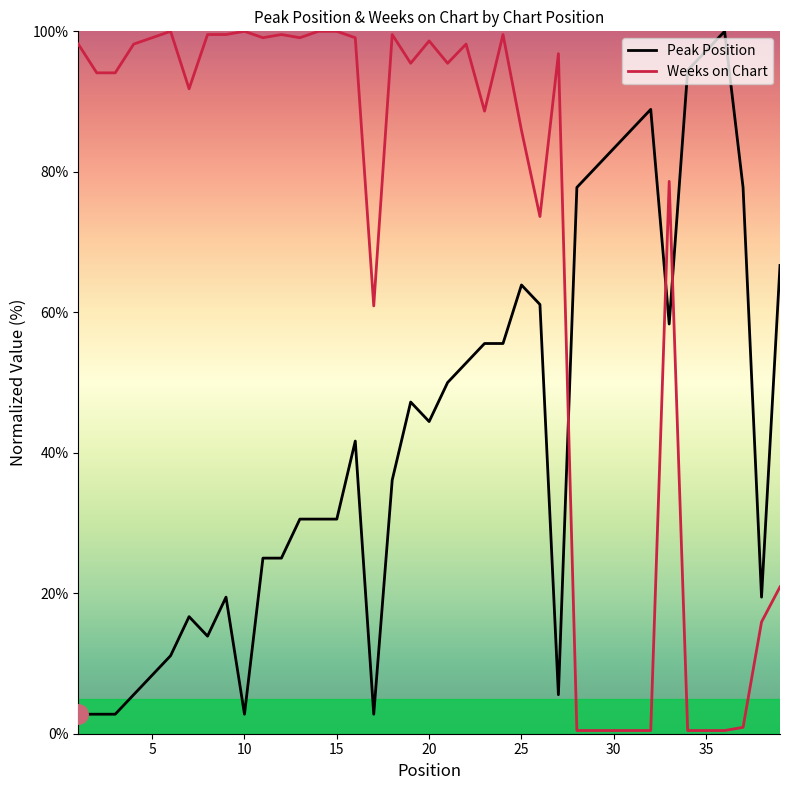

Which series has the largest total across all categories?

Weeks on Chart